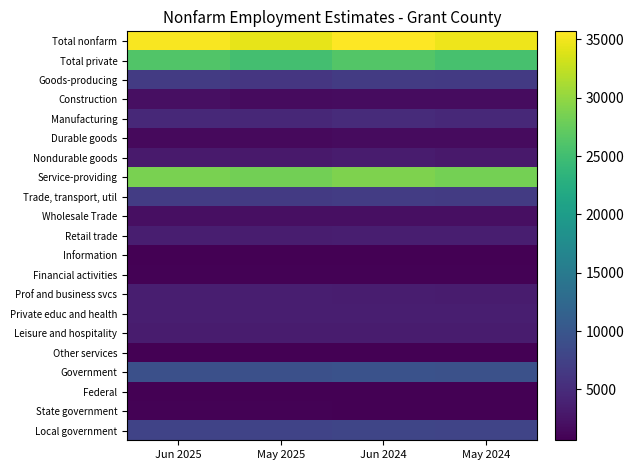

At which category is the sum across all series the highest?

Jun 2024